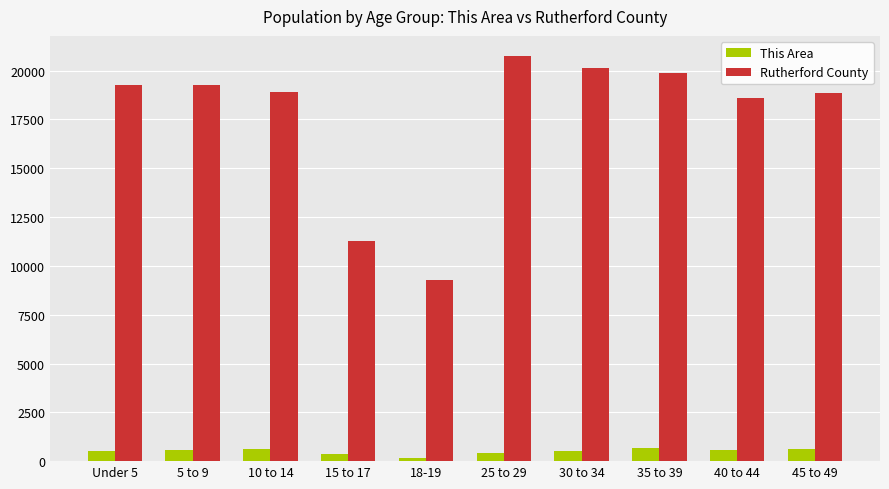

What is the difference between the maximum and second lowest values in the Rutherford County series?

9491